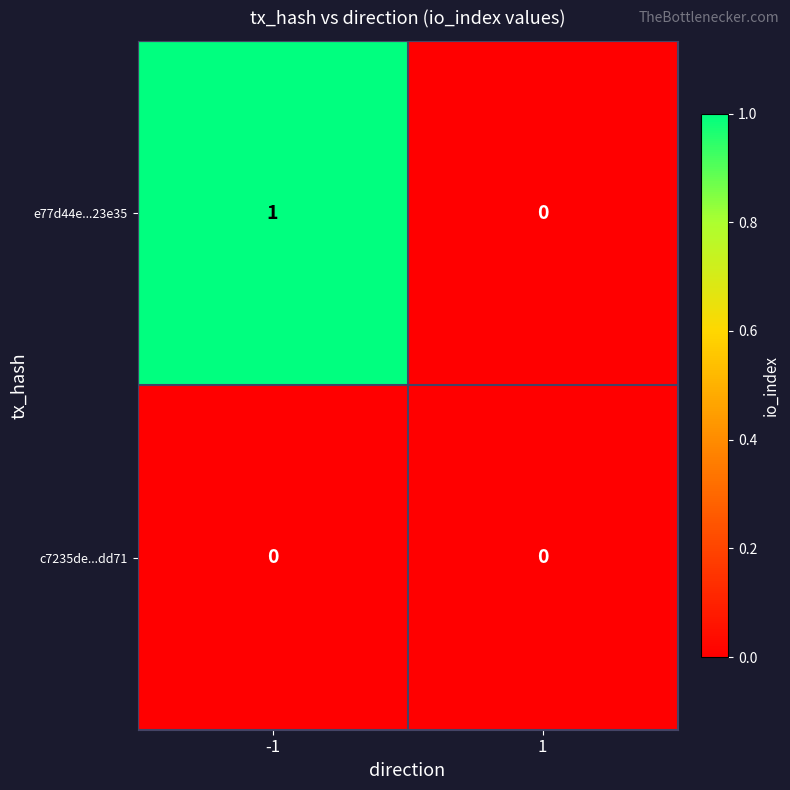

True or false: c7235de...dd71 has a value of 0 at 1.

True